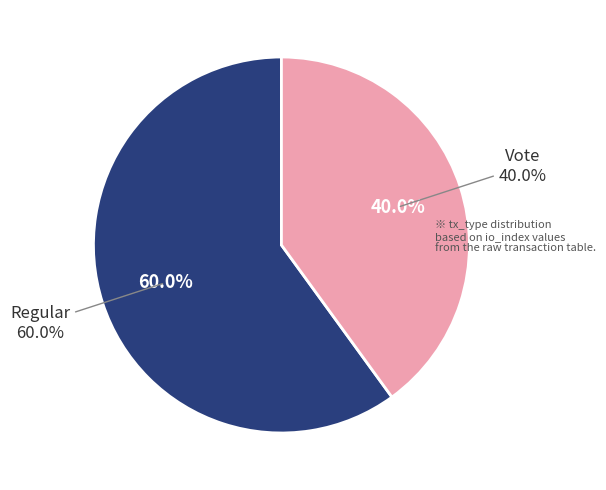

How many segments does this pie chart have?

2